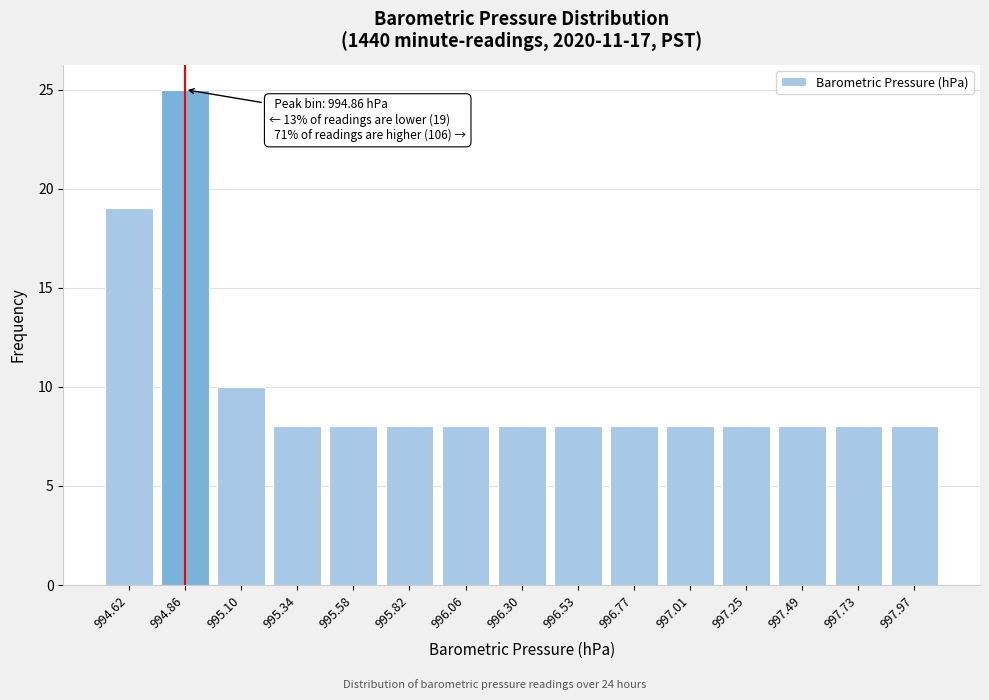

Reading left to right, transcribe all the data shown in this chart.

19	25	10	8	8	8	8	8	8	8	8	8	8	8	8